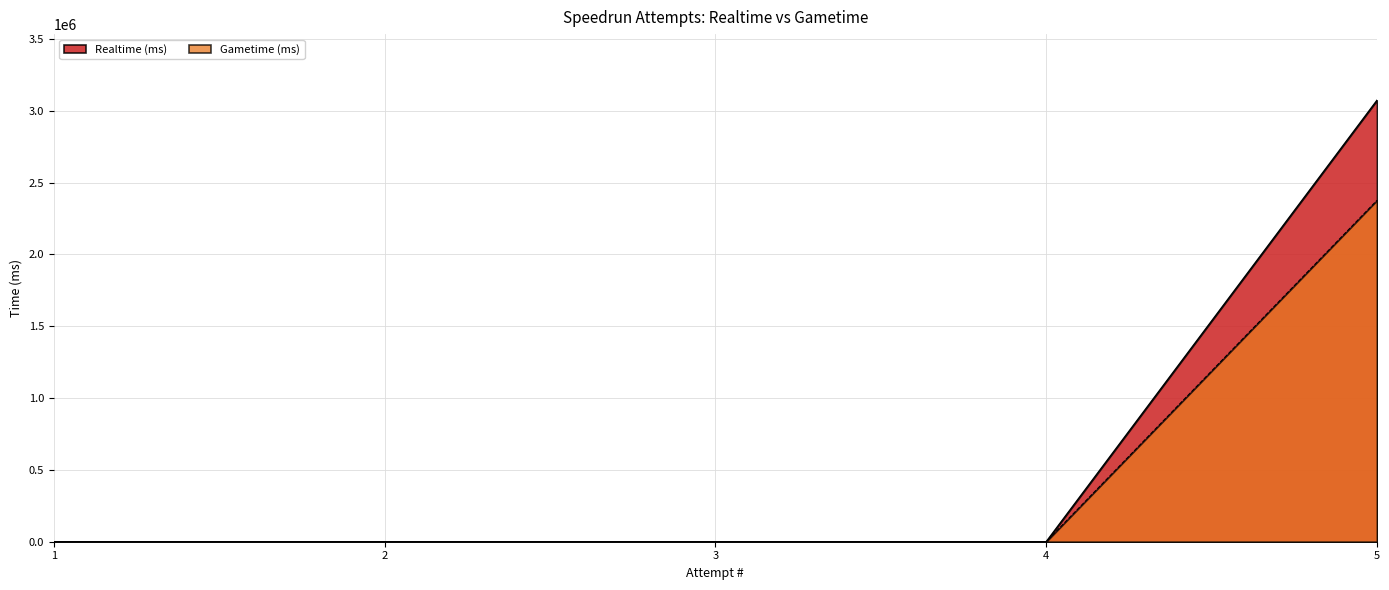

What is the maximum value for Gametime (ms)?

2376470